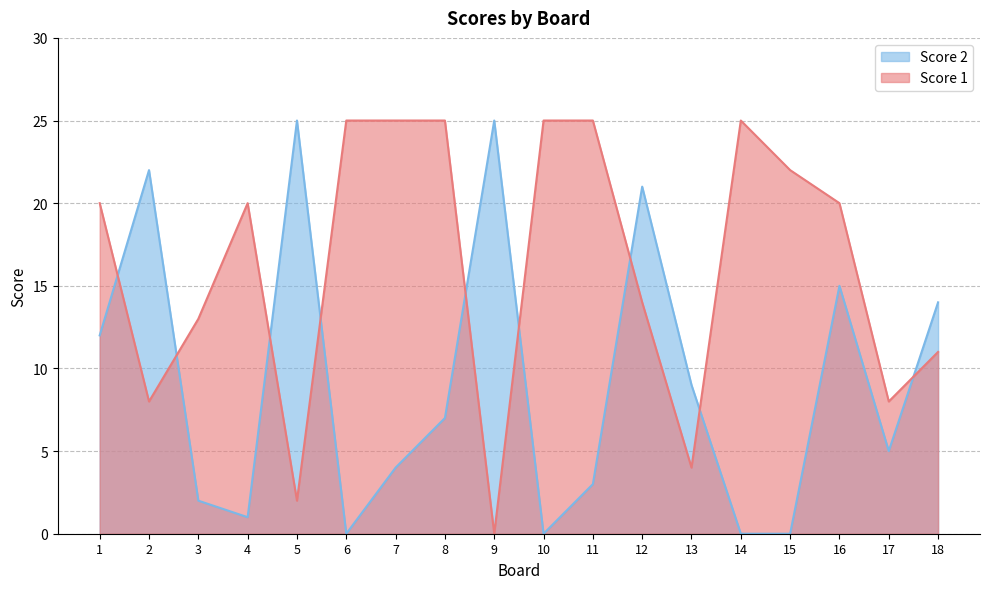

Does the chart display data point markers on the line(s)?

No